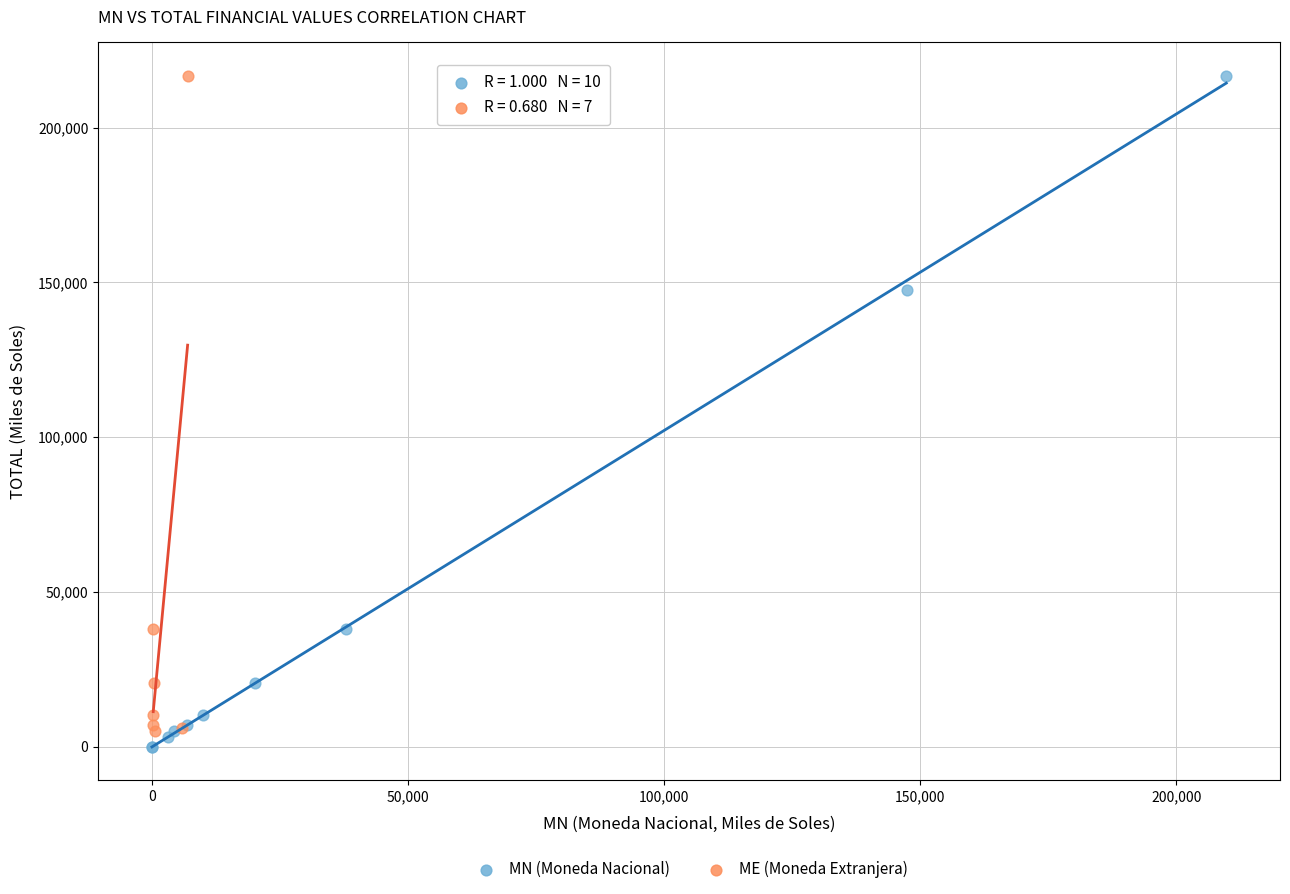

Which series has the widest spread of Y values?

MN (Moneda Nacional)